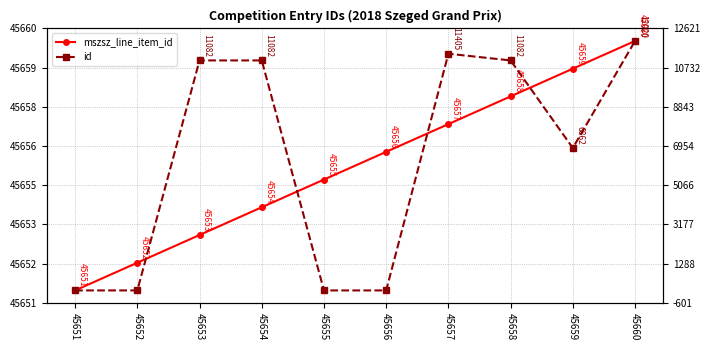

Where is id nearest to the value 6010?

45659